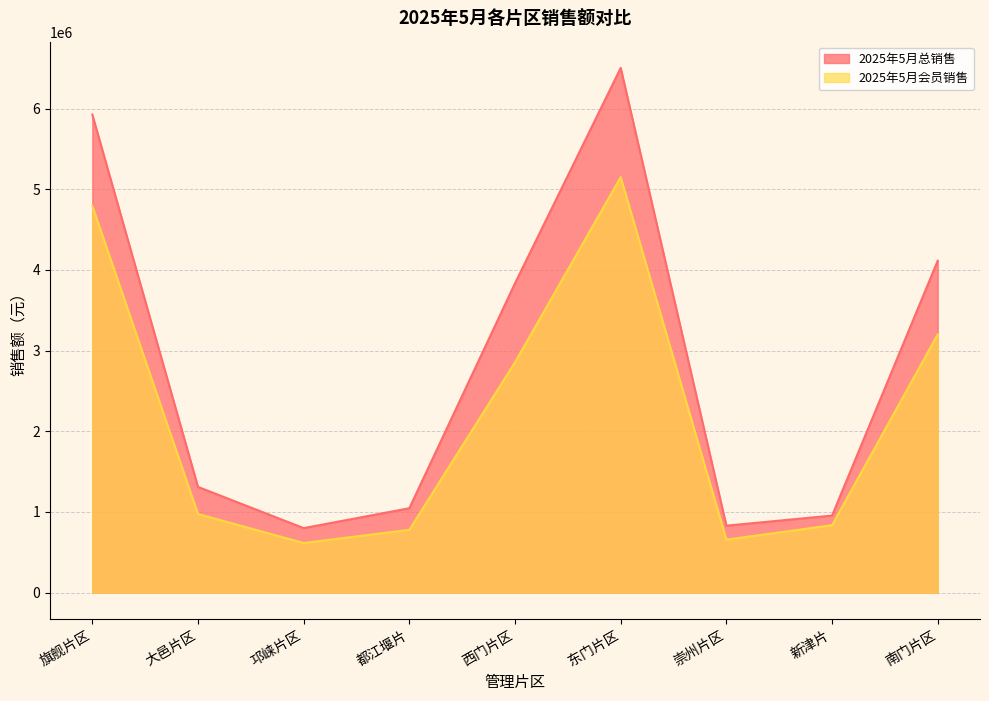

Where does the 2025年5月会员销售 series first go above 974597?

旗舰片区